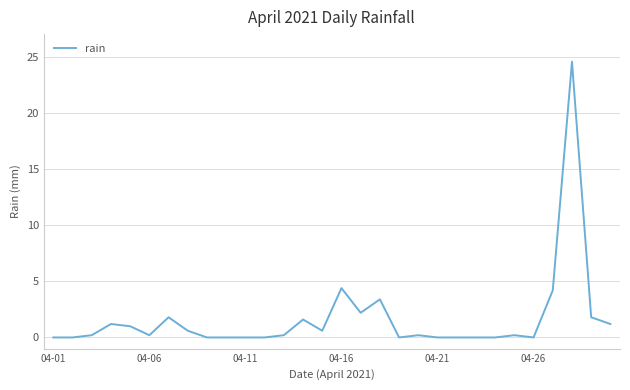

How many lines are shown in the chart?

1